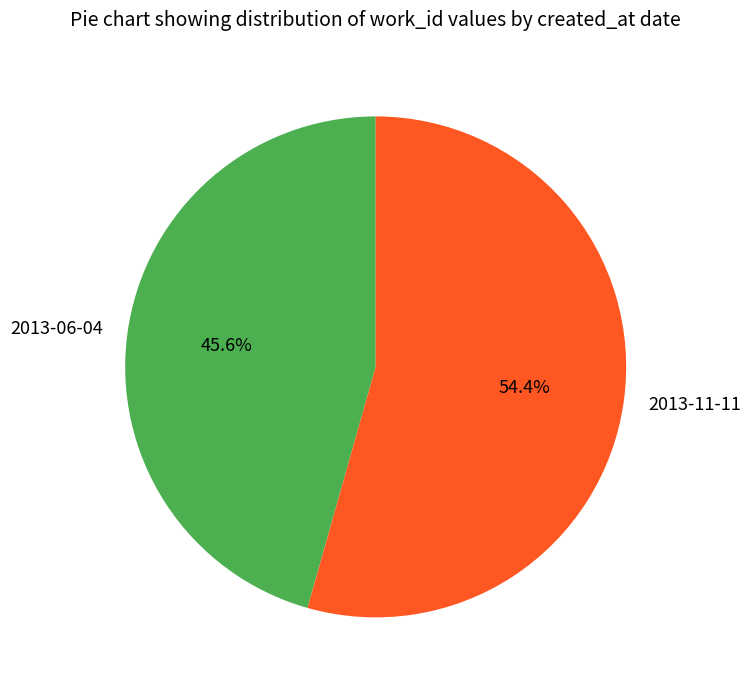

What is the largest slice in the pie chart?

2013-11-11